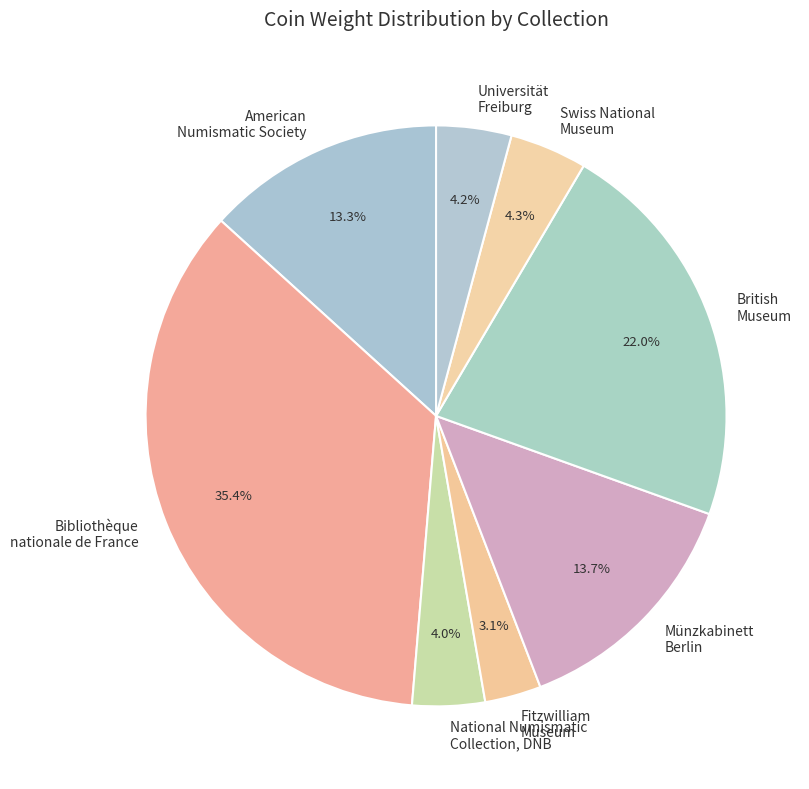

How many slices are in this pie chart?

8